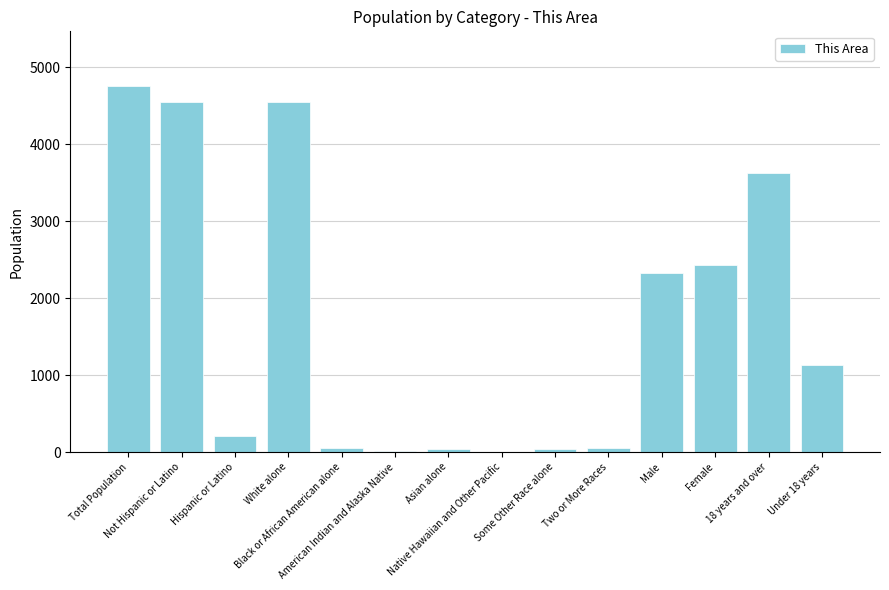

What is the average value?

1697